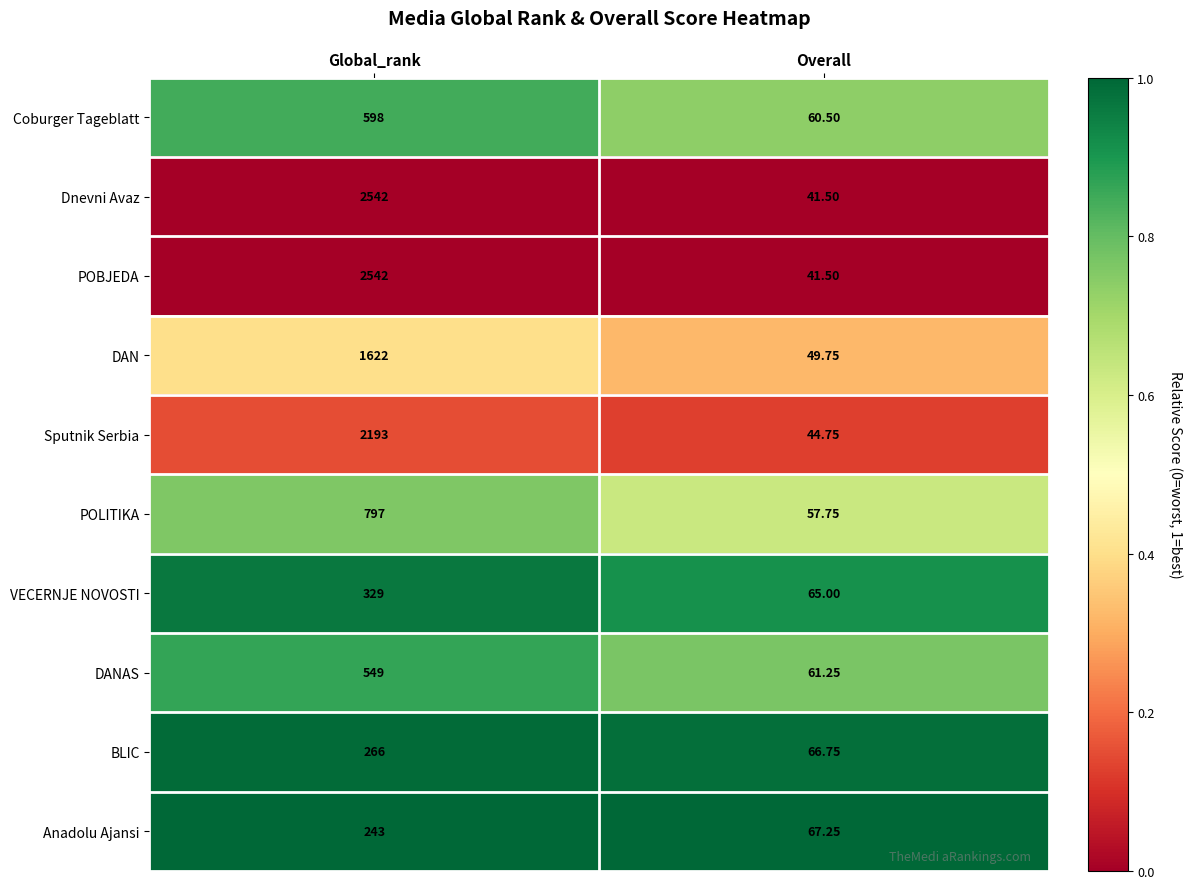

At which label is Anadolu Ajansi closest to 155?

Overall